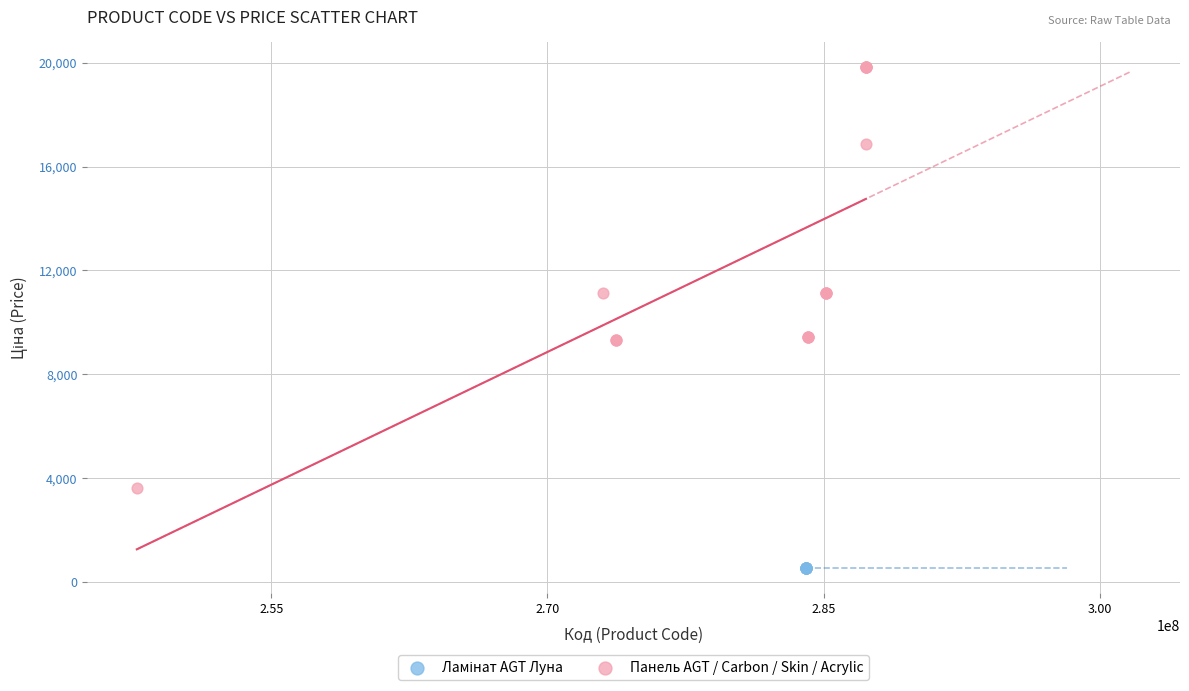

Which series reaches the maximum Y coordinate?

Панель AGT / Carbon / Skin / Acrylic